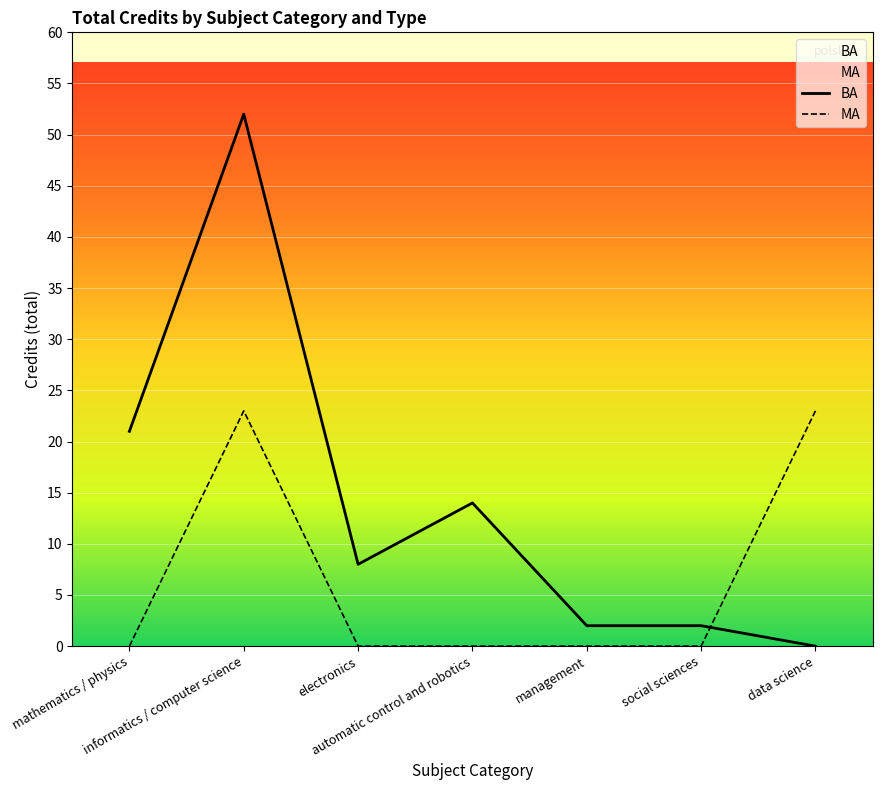

What position from the left is electronics?

3